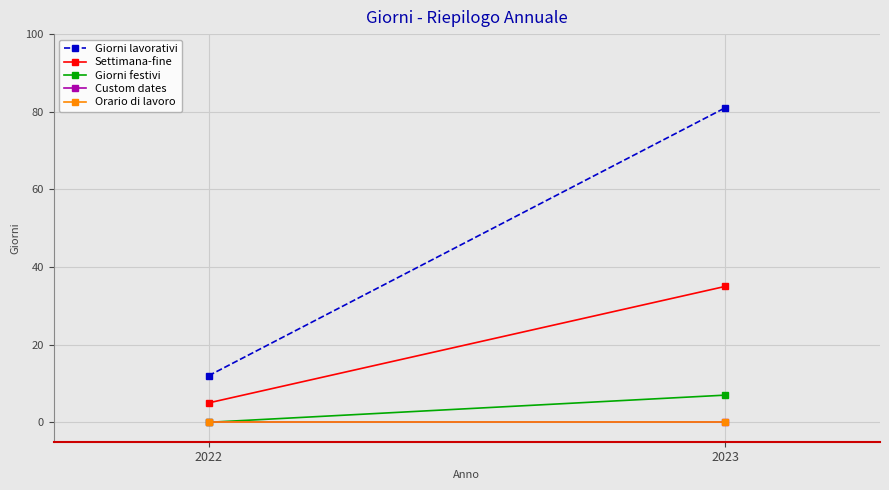

True or false: Giorni lavorativi has a value of 115 at 2023.

False